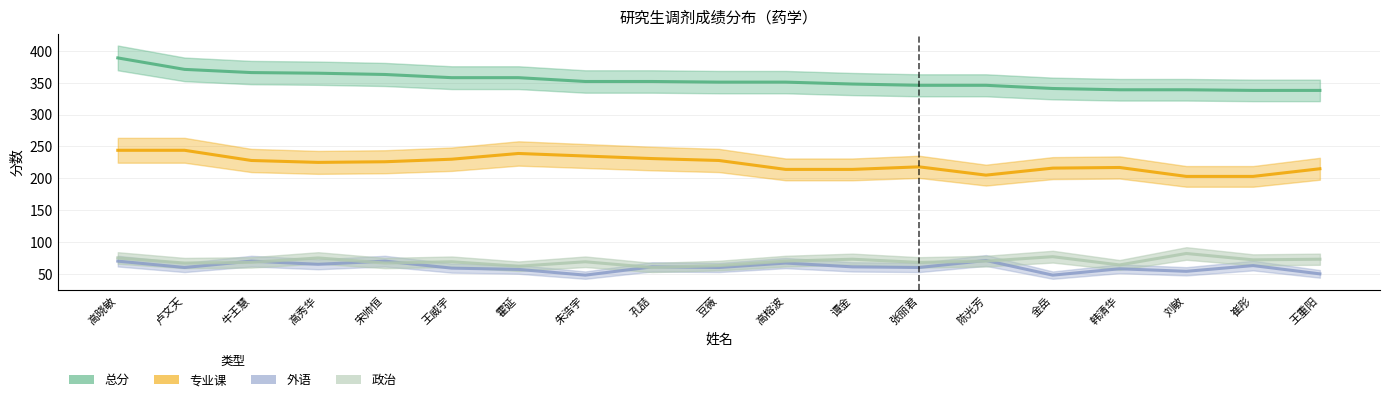

The value of 外语 at 王威宇 is 59. True or false?

True